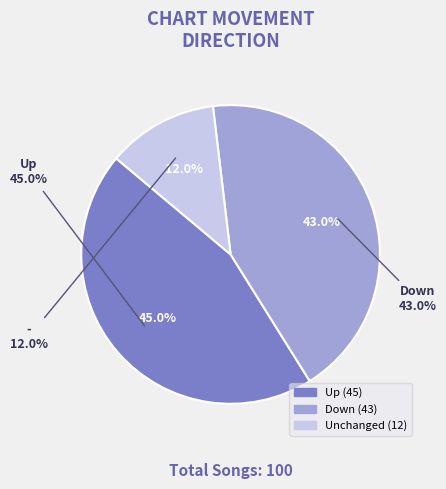

To the nearest percent, what is the combined percentage of - and up?

57%